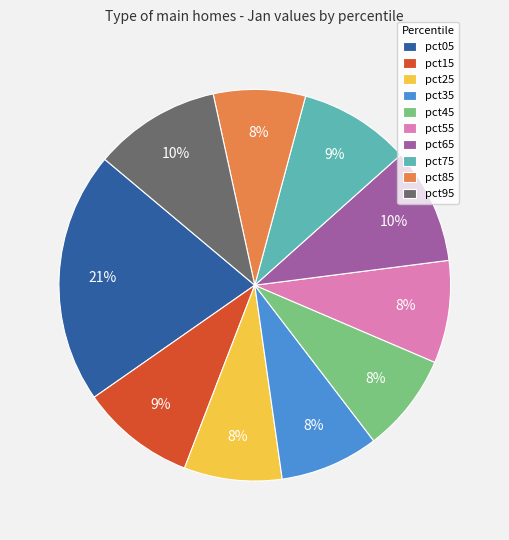

To the nearest percent, what is the average slice percentage?

10%